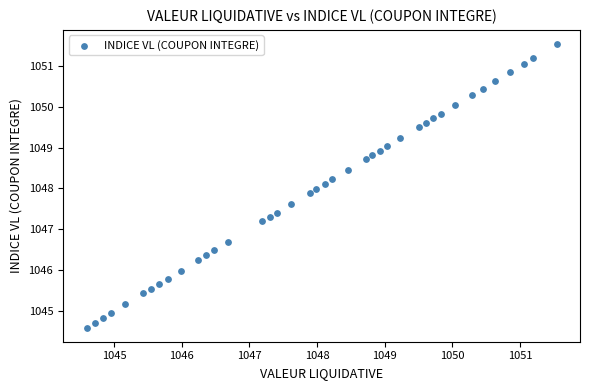

What is the range of X values (max minus min)?

7.0